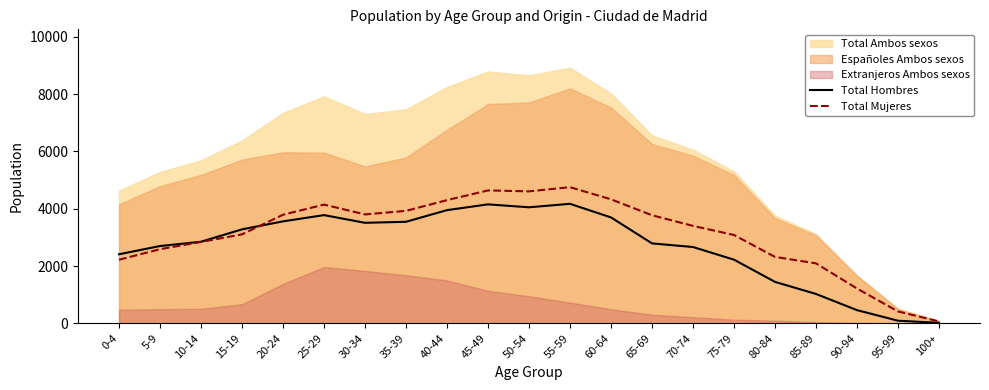

At which label does Total Mujeres reach its minimum?

100+